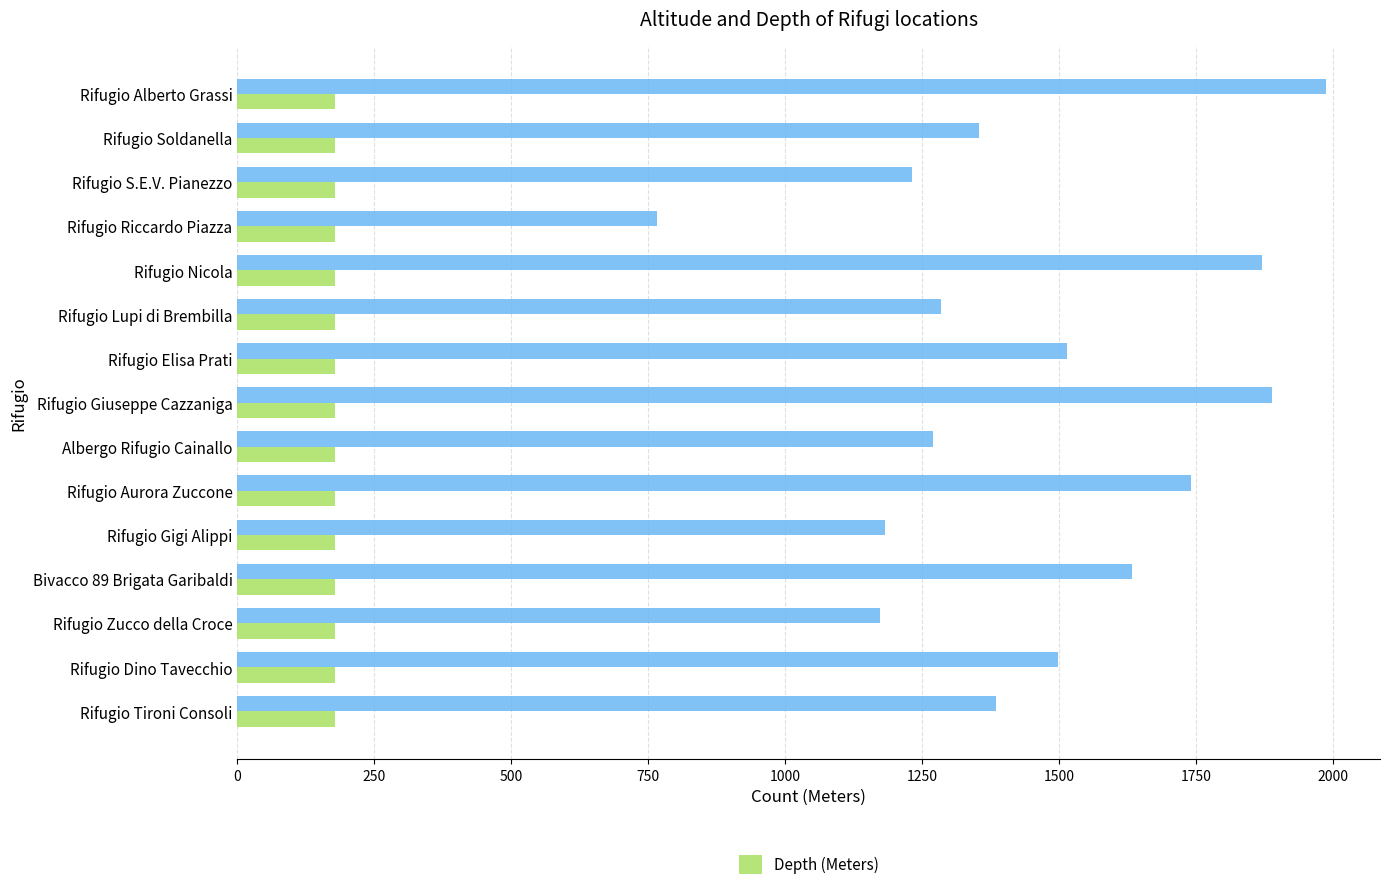

What is the spread (max minus min) of values at Rifugio Aurora Zuccone?

1564